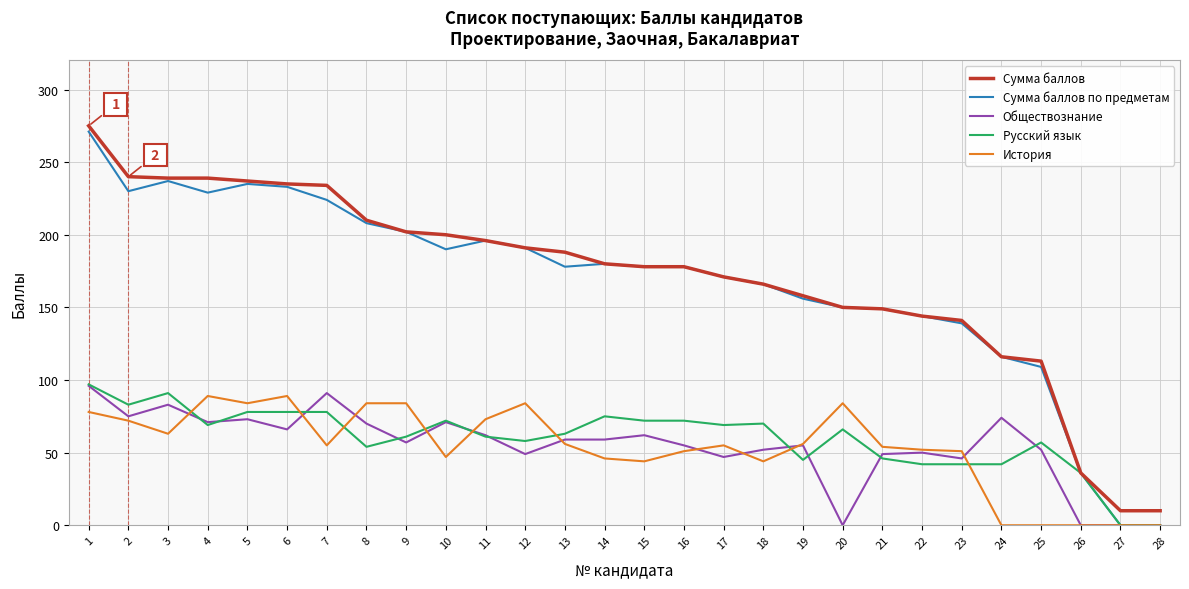

True or false: Обществознание and История cross at least once.

True